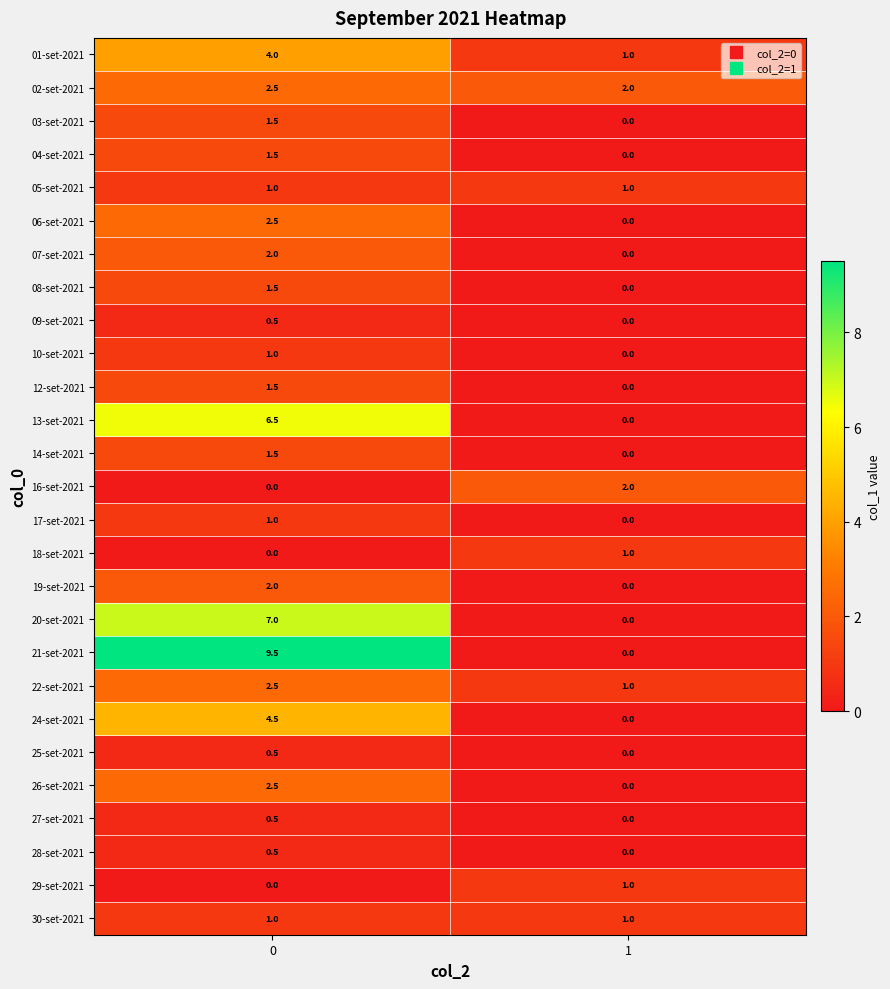

Count the number of data series in this chart.

27